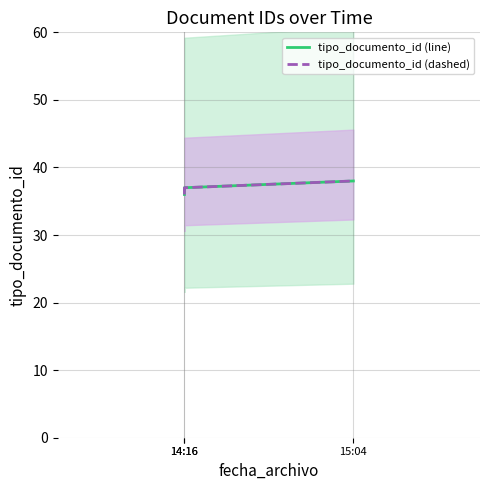

How many tipo_documento_id (line) values are between 36 and 38?

3